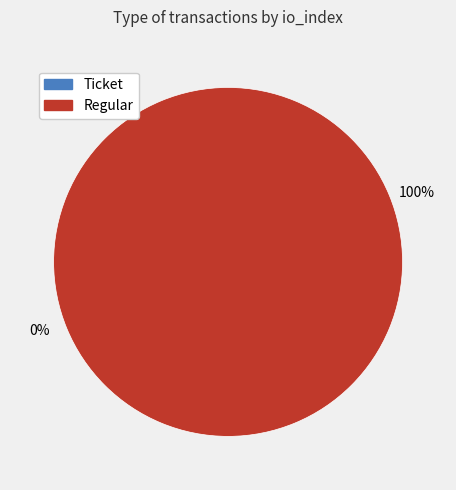

What percentage is the Regular slice, to the nearest percent?

100%